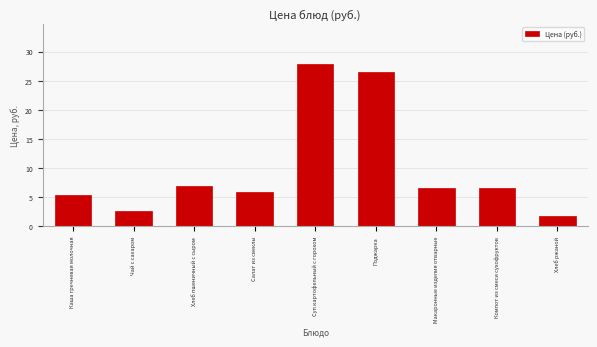

At which category does the chart reach its peak across all series?

Суп картофельный с горохом